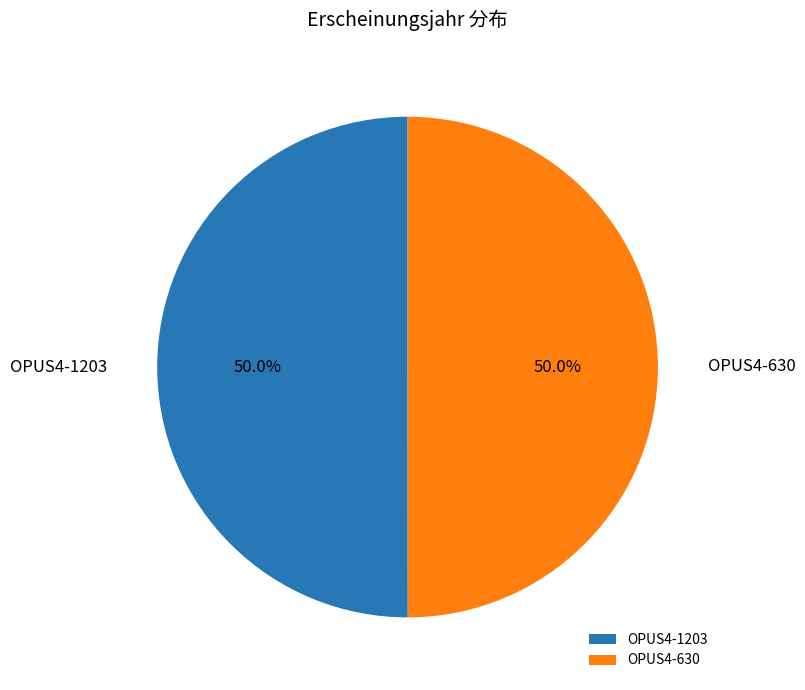

What percentage do OPUS4-630 and OPUS4-1203 together represent?

100.0%